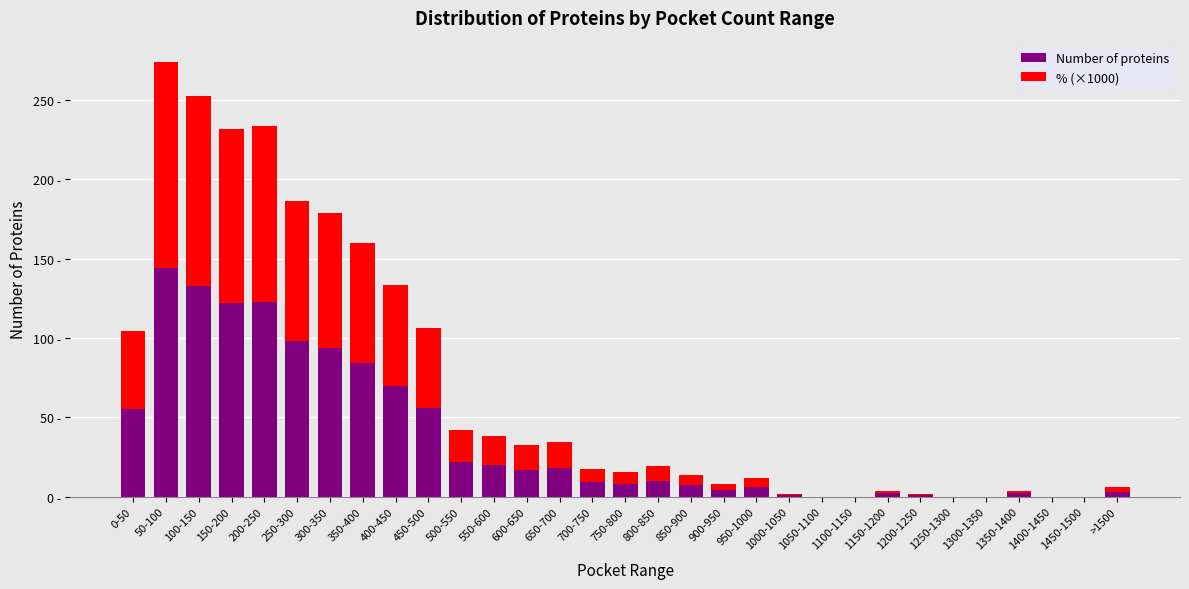

What are all the series names shown in the legend?

Number of proteins, % (×1000)